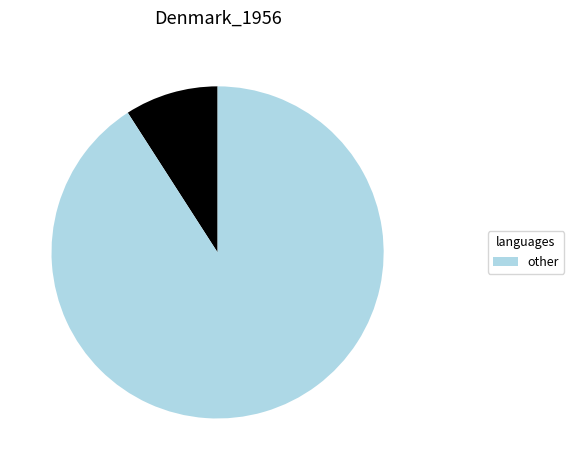

Is there any slice that represents more than half of the pie?

Yes